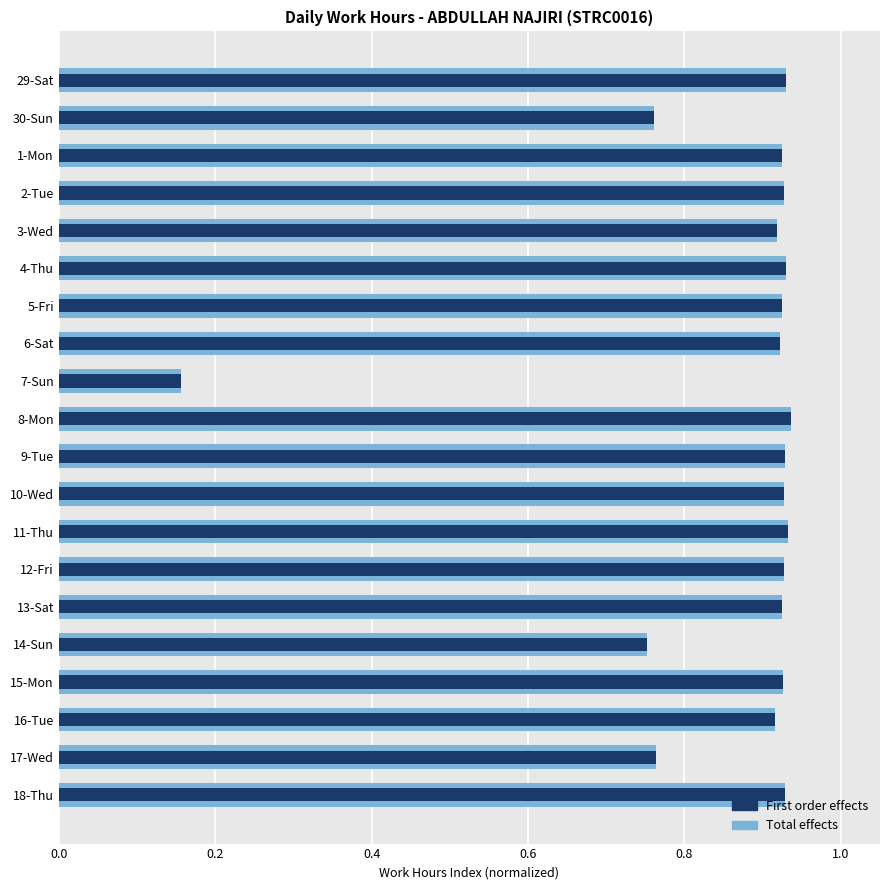

Reading left to right, extract all data points from this chart.

Total effects: 0.9	0.8	0.9	0.9	0.9	0.9	0.9	0.9	0.2	0.9	0.9	0.9	0.9	0.9	0.9	0.8	0.9	0.9	0.8	0.9
First order effects: 0.9	0.8	0.9	0.9	0.9	0.9	0.9	0.9	0.2	0.9	0.9	0.9	0.9	0.9	0.9	0.8	0.9	0.9	0.8	0.9